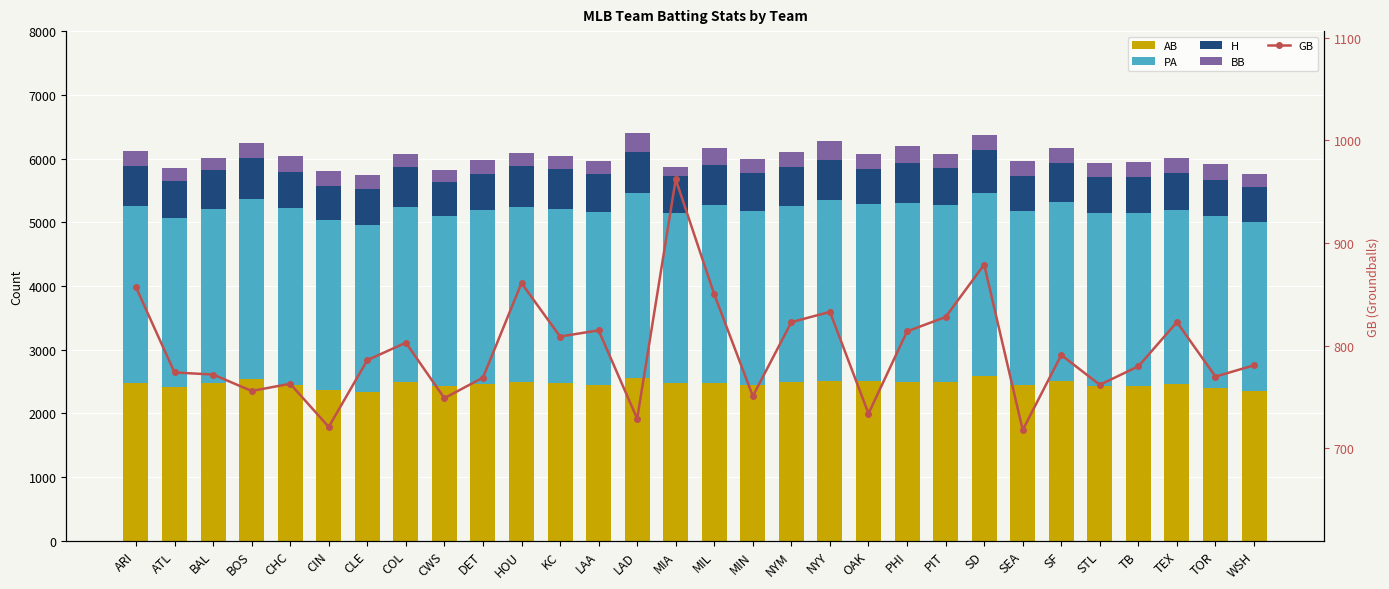

What is the spread (max minus min) of values at LAA?

2501